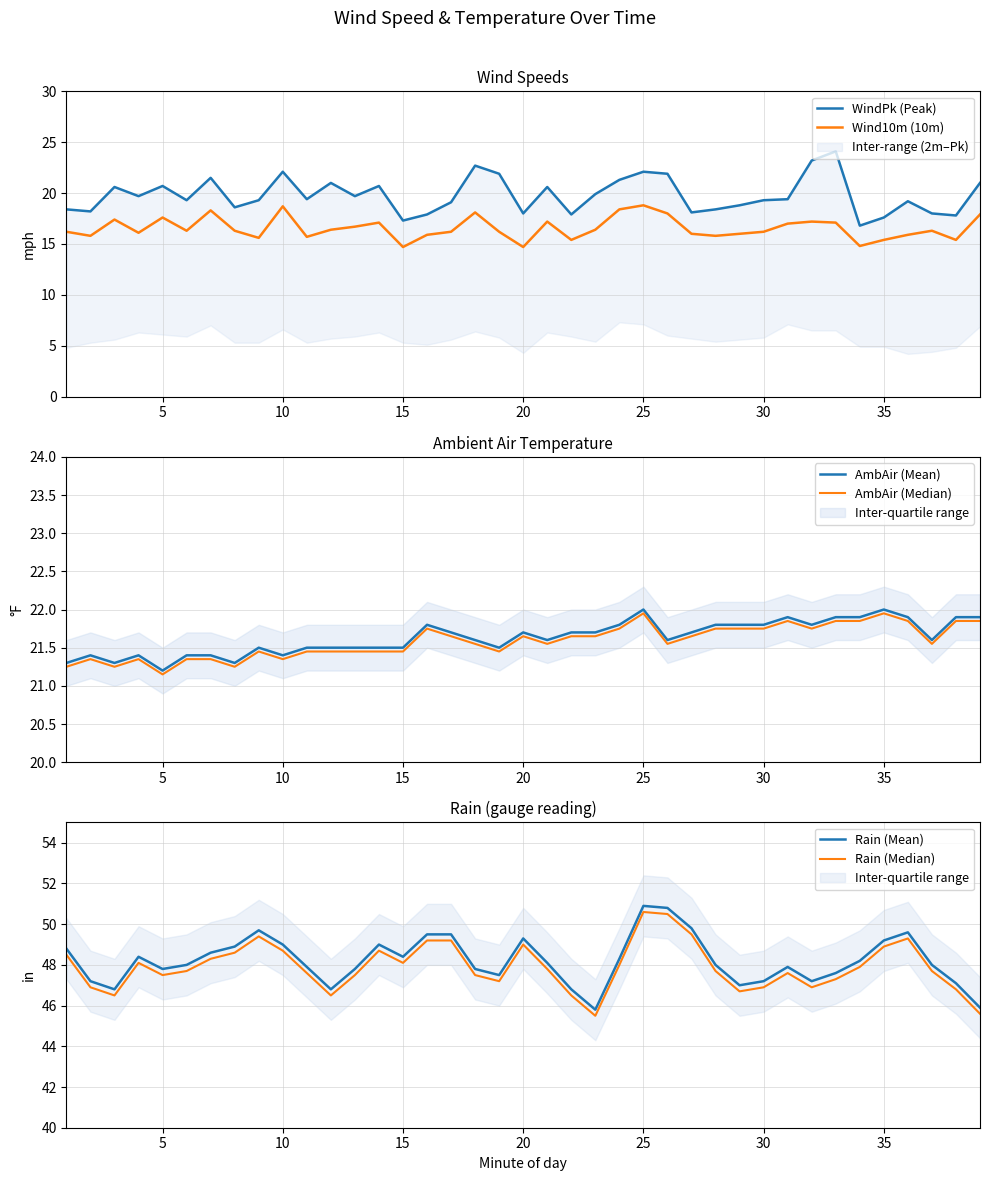

True or false: AmbAir (Mean) and Rain (Median) cross at least once.

False